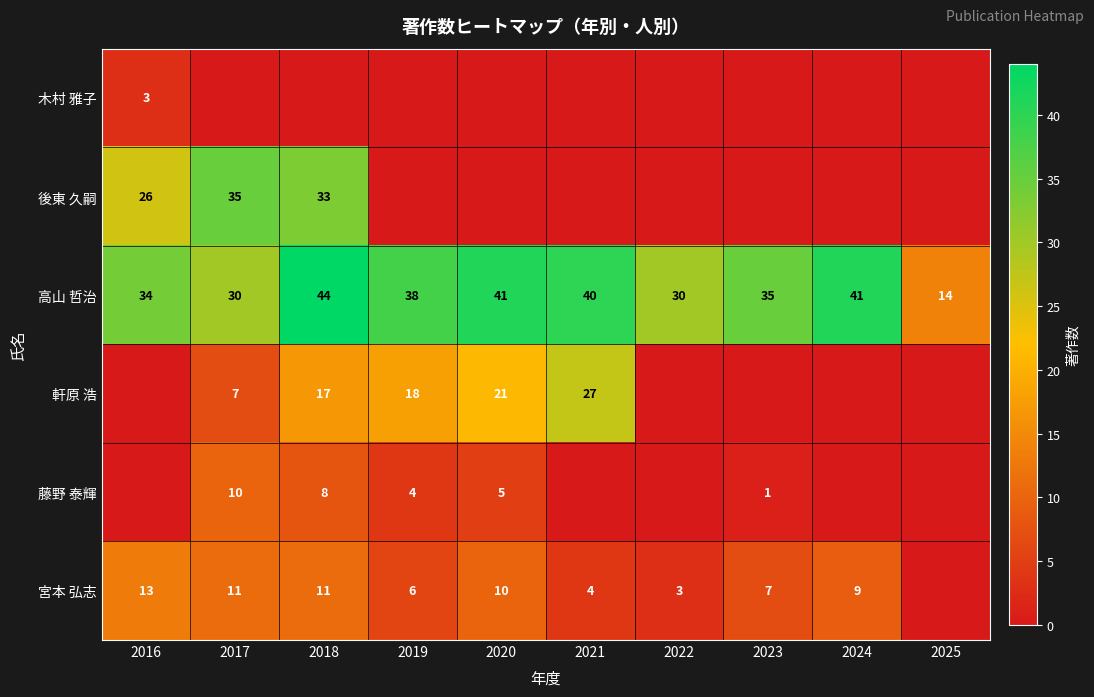

At which label does 高山 哲治 reach its minimum?

2025